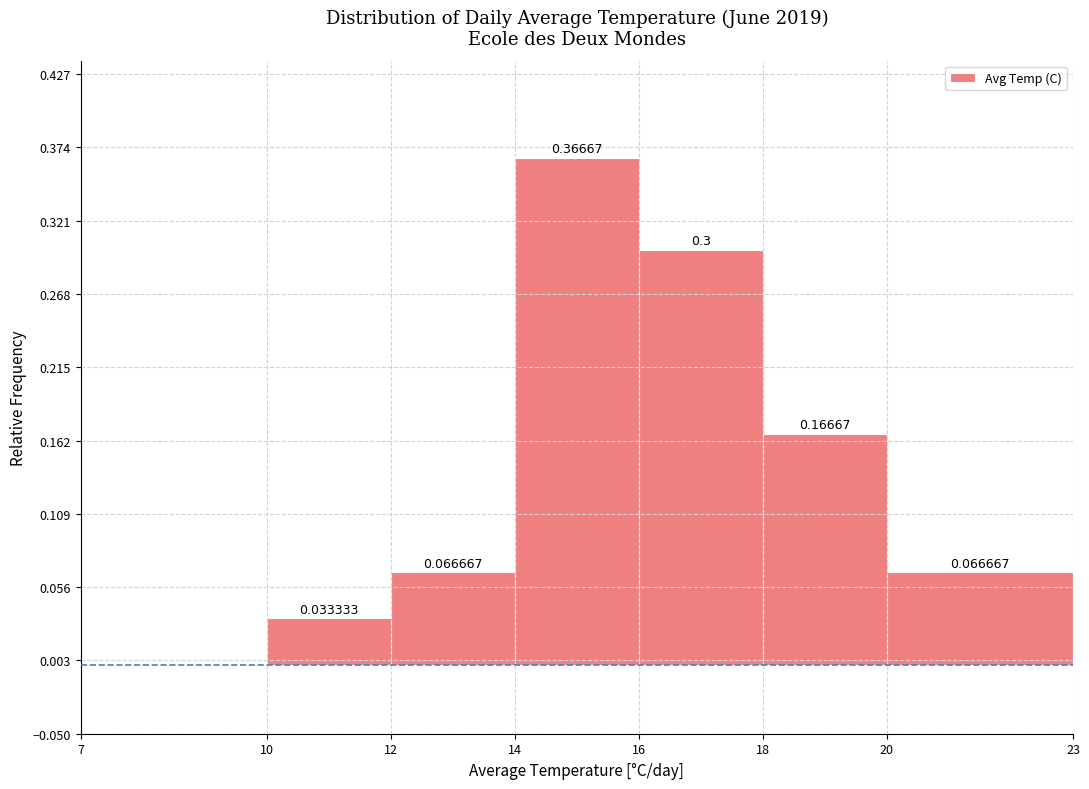

Over which range of the x-axis is the bar tallest?

14 to 16